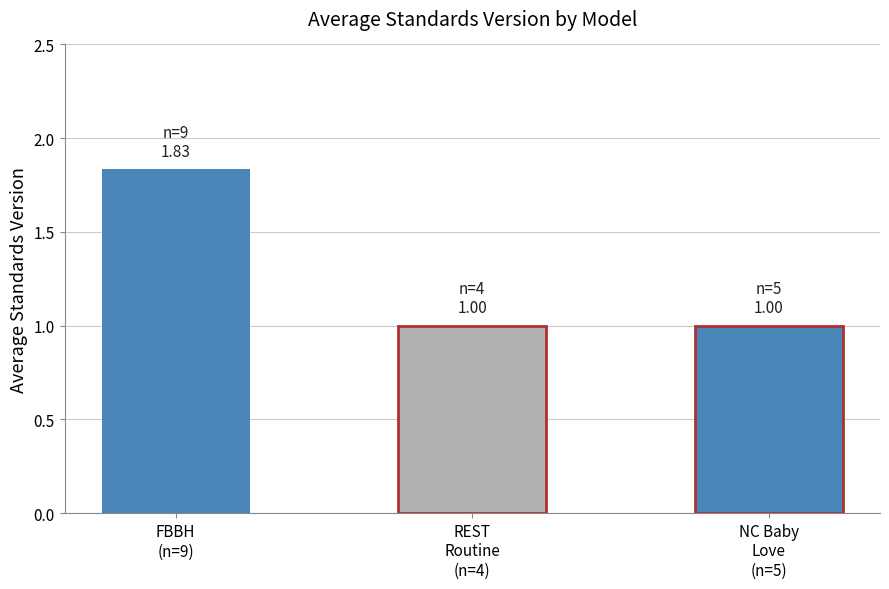

What is the average value?

1.3